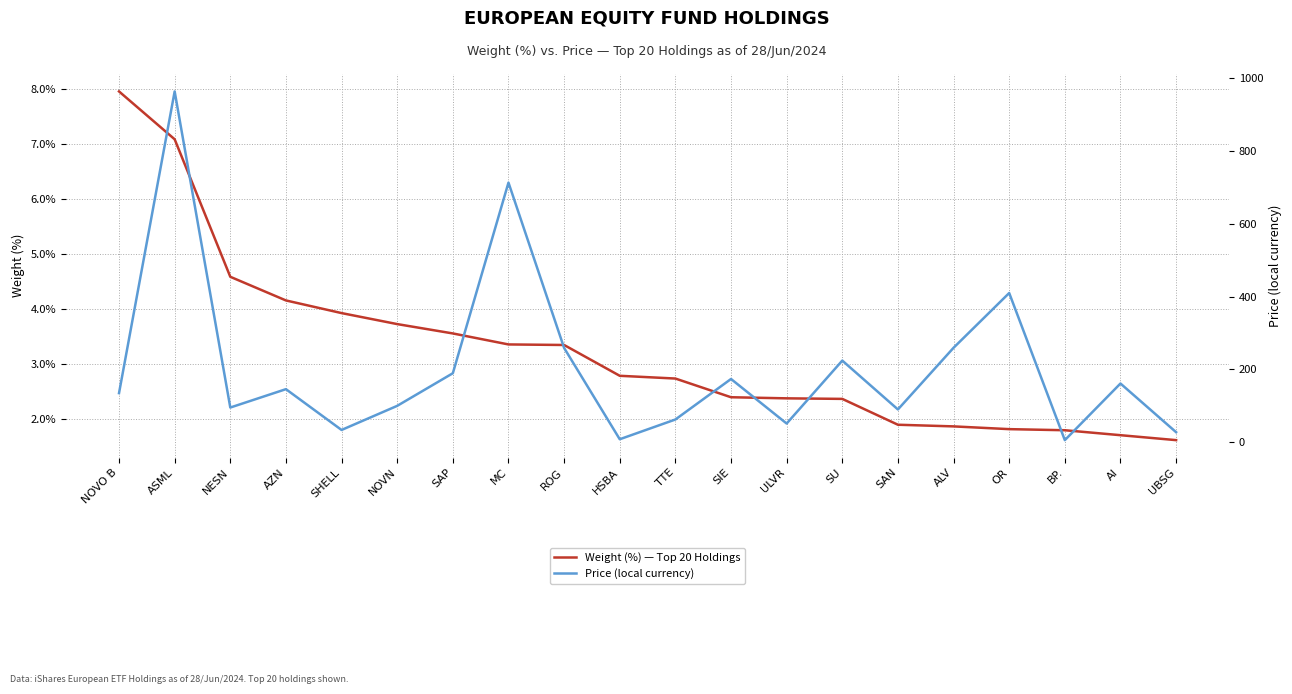

At which label does Price (local currency) first exceed 145?

ASML